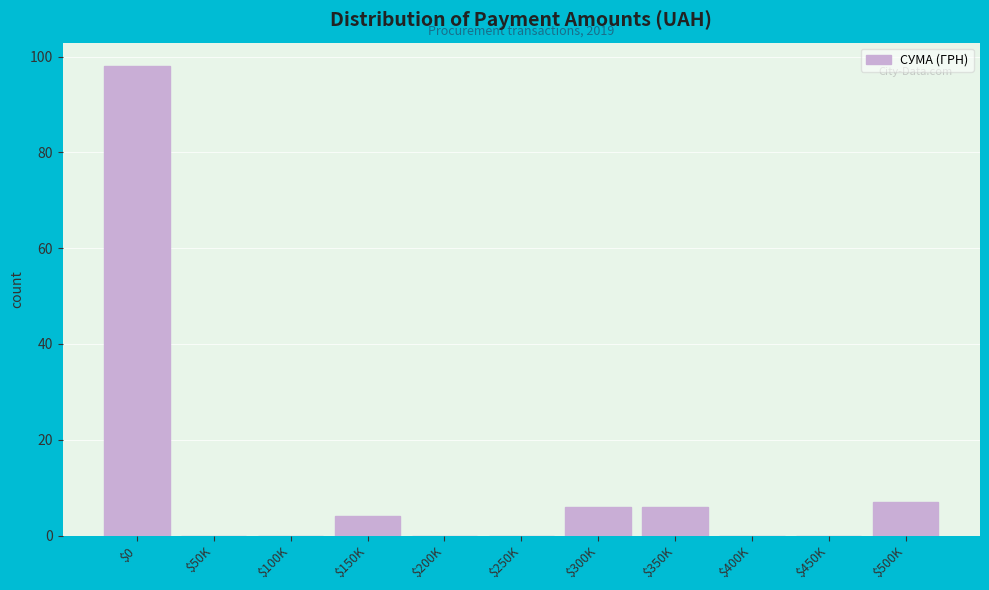

The value at $100K is -46. True or false?

False